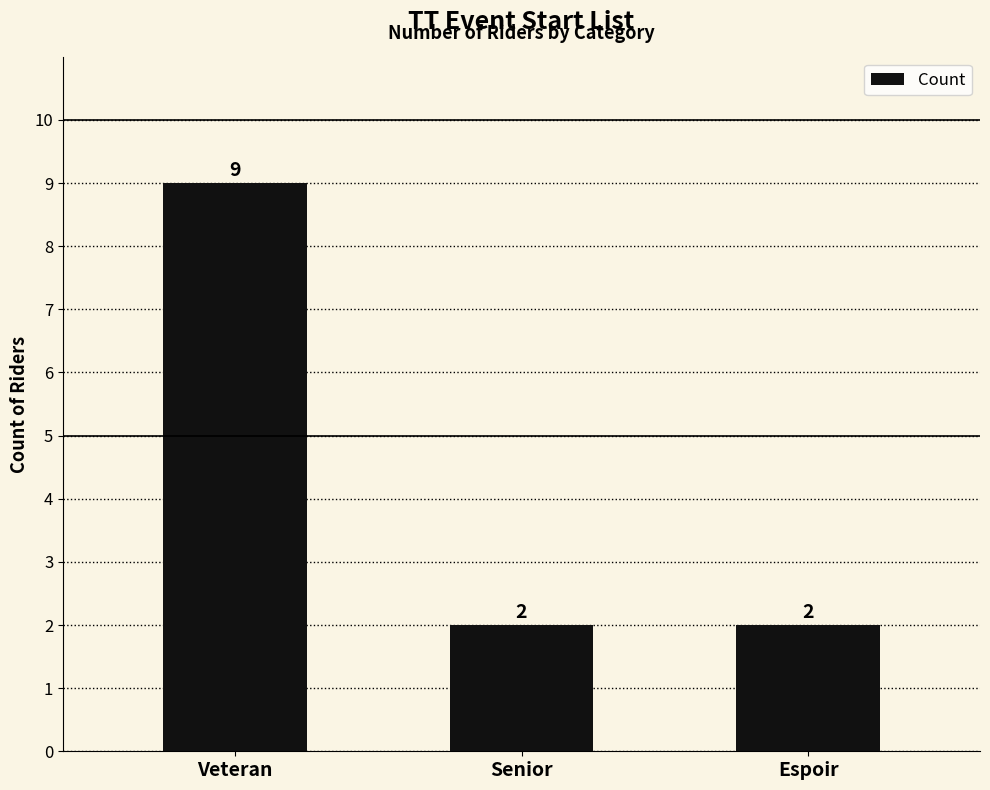

Between Espoir and Veteran, which is larger?

Veteran